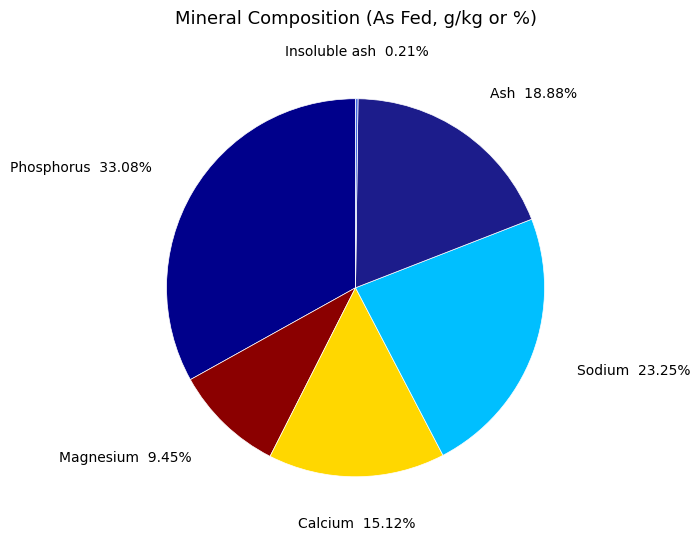

Do Magnesium and Calcium together represent more than half of the pie?

No